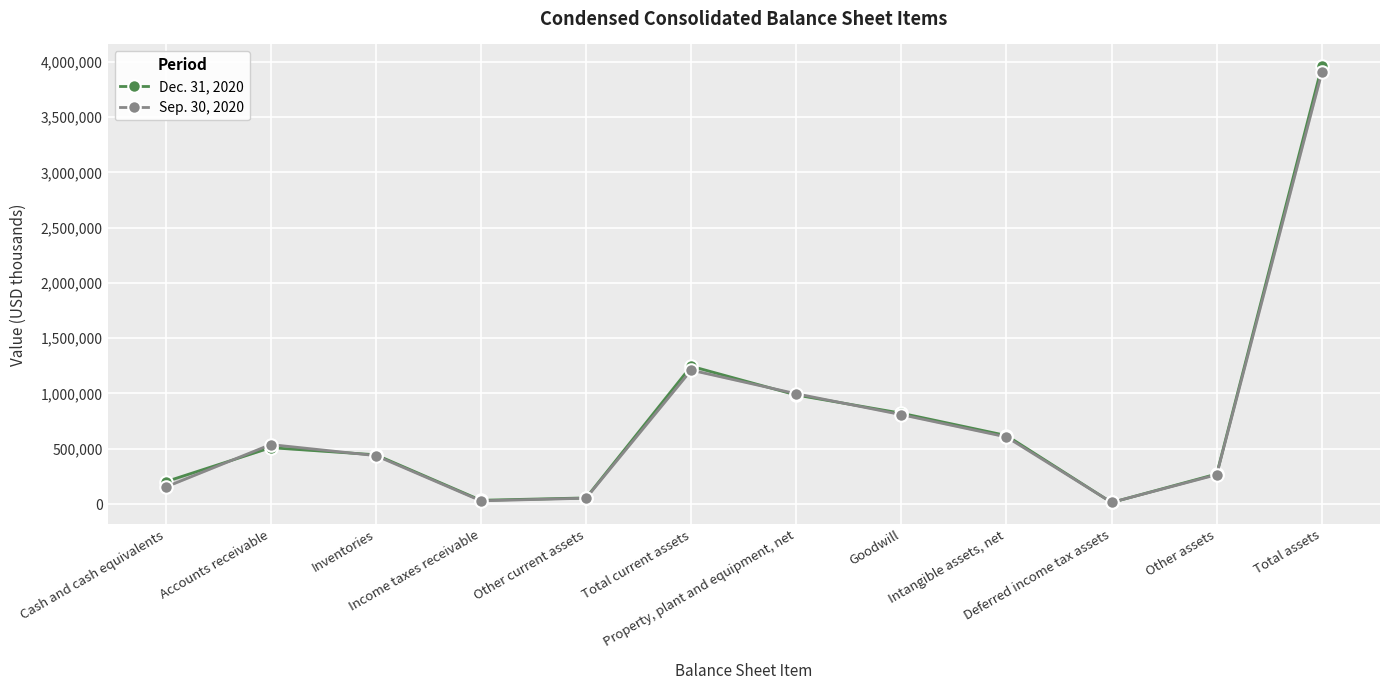

Which series has the widest spread of values?

Dec. 31, 2020